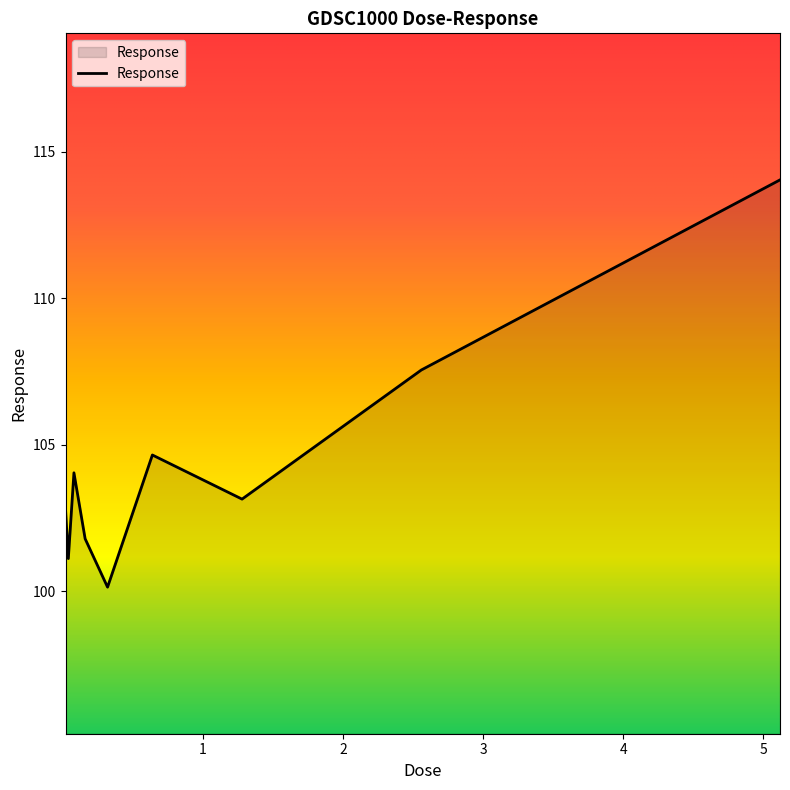

Reading left to right, list all the values displayed in this chart.

102.8	101.1	104.0	101.8	100.1	104.7	103.1	107.6	114.0